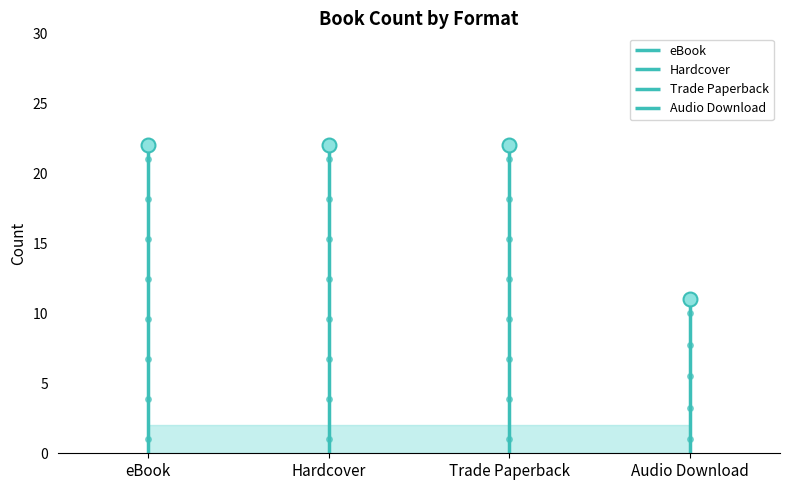

Read the value at eBook, to the nearest 10.

20